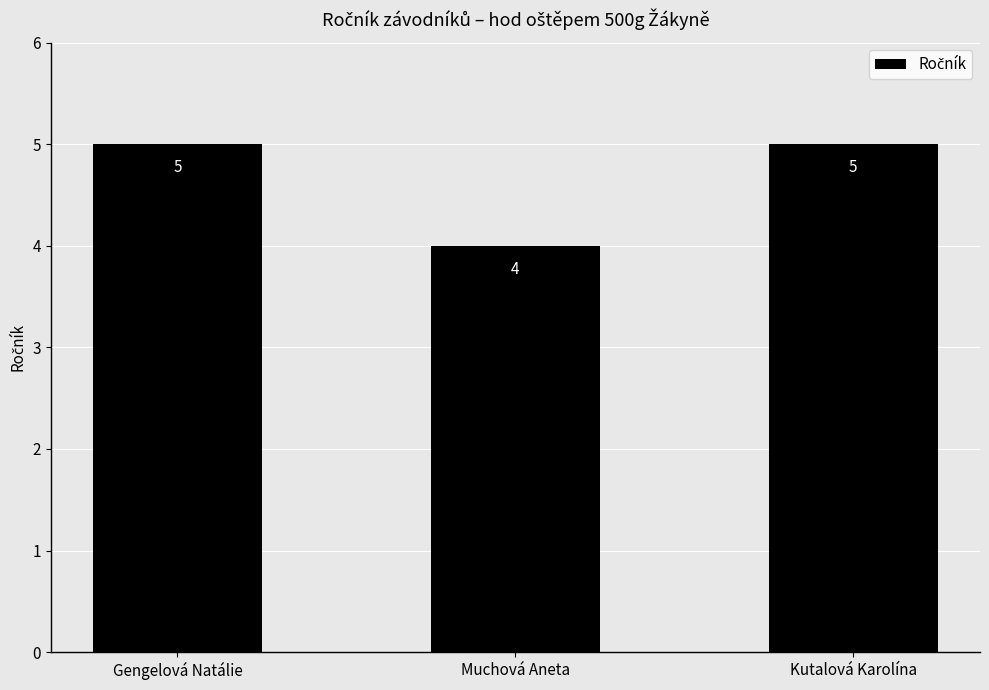

What is the label of the 2nd bar from the left?

Muchová Aneta